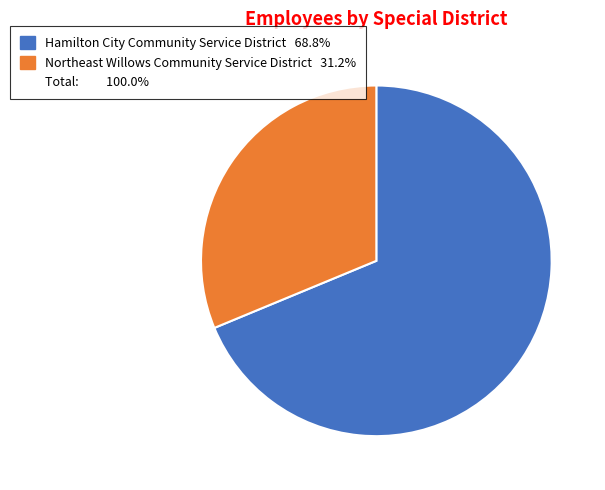

Is there any slice that represents more than half of the pie?

Yes